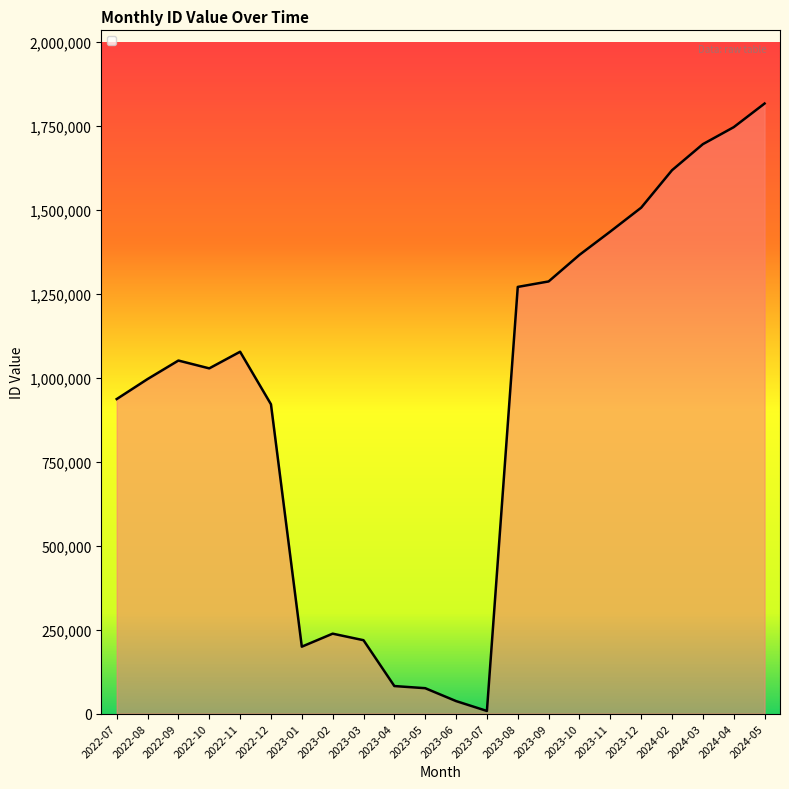

Is it true that the value at 2023-01 is 199273?

True